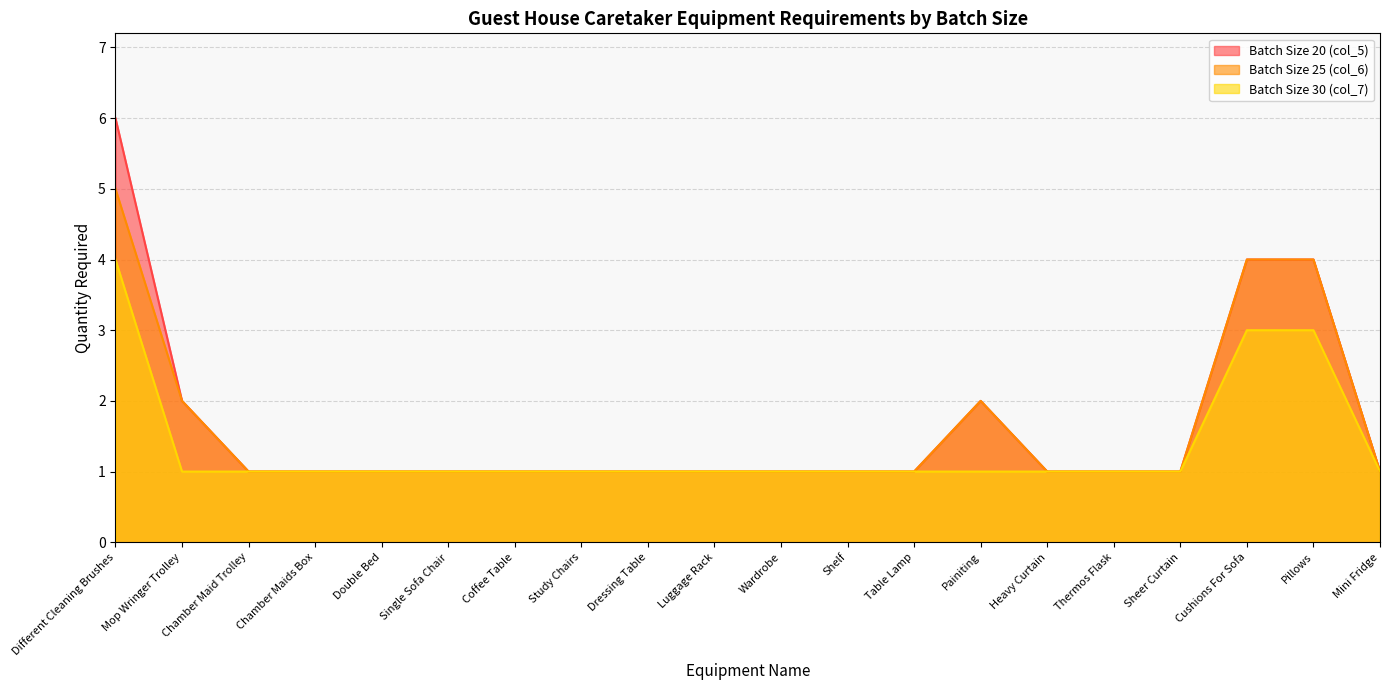

The value of Batch Size 25 (col_6) at Coffee Table is 0. True or false?

False